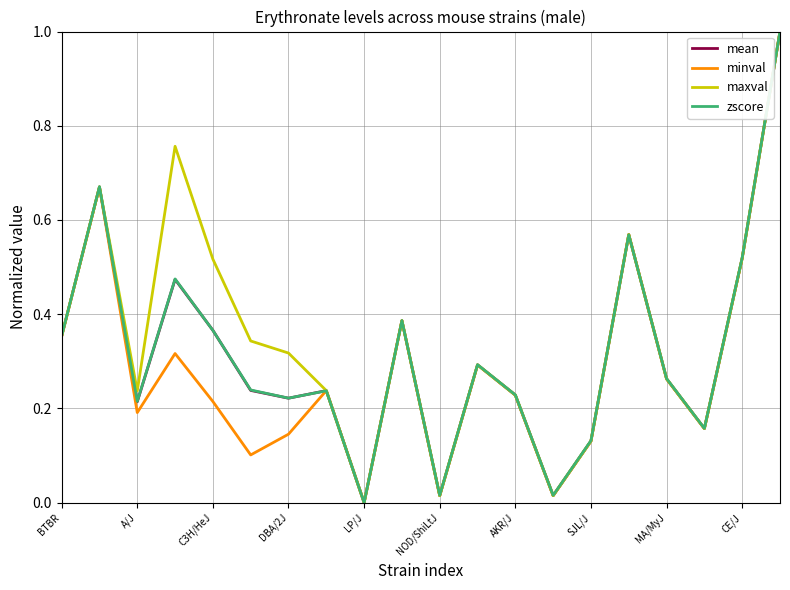

What is the greatest value displayed?

1.0